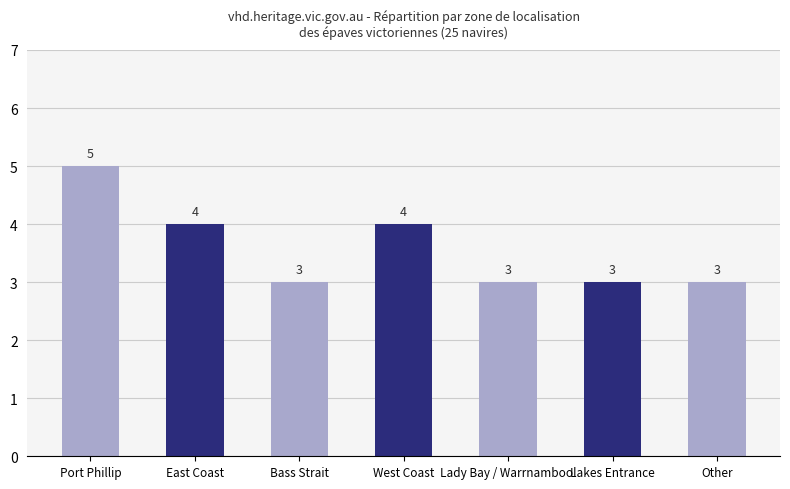

What is the label of the 6th bar from the right?

East Coast